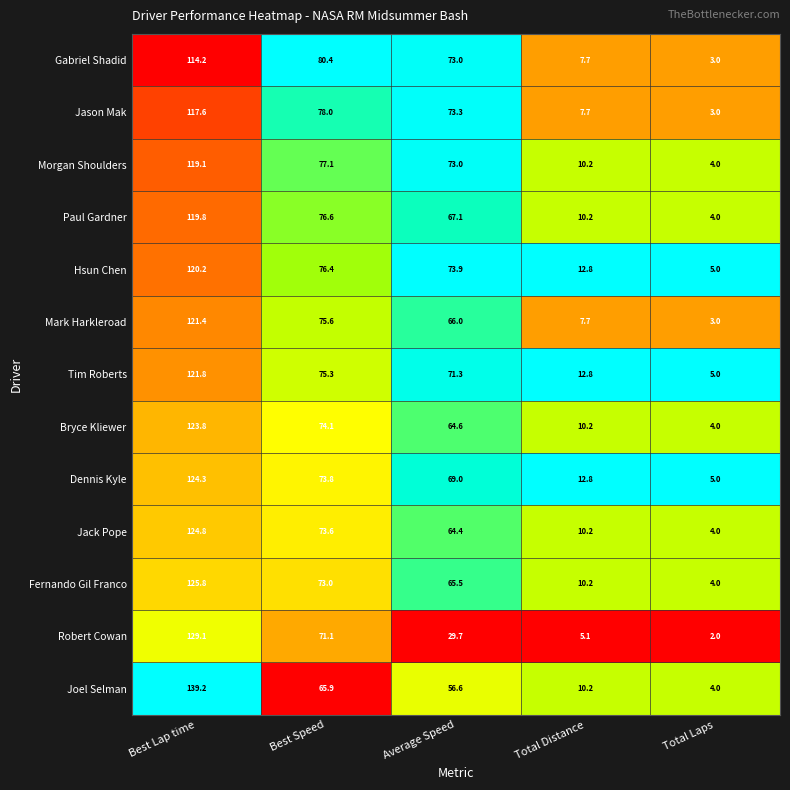

Which series has the widest spread of values?

Joel Selman